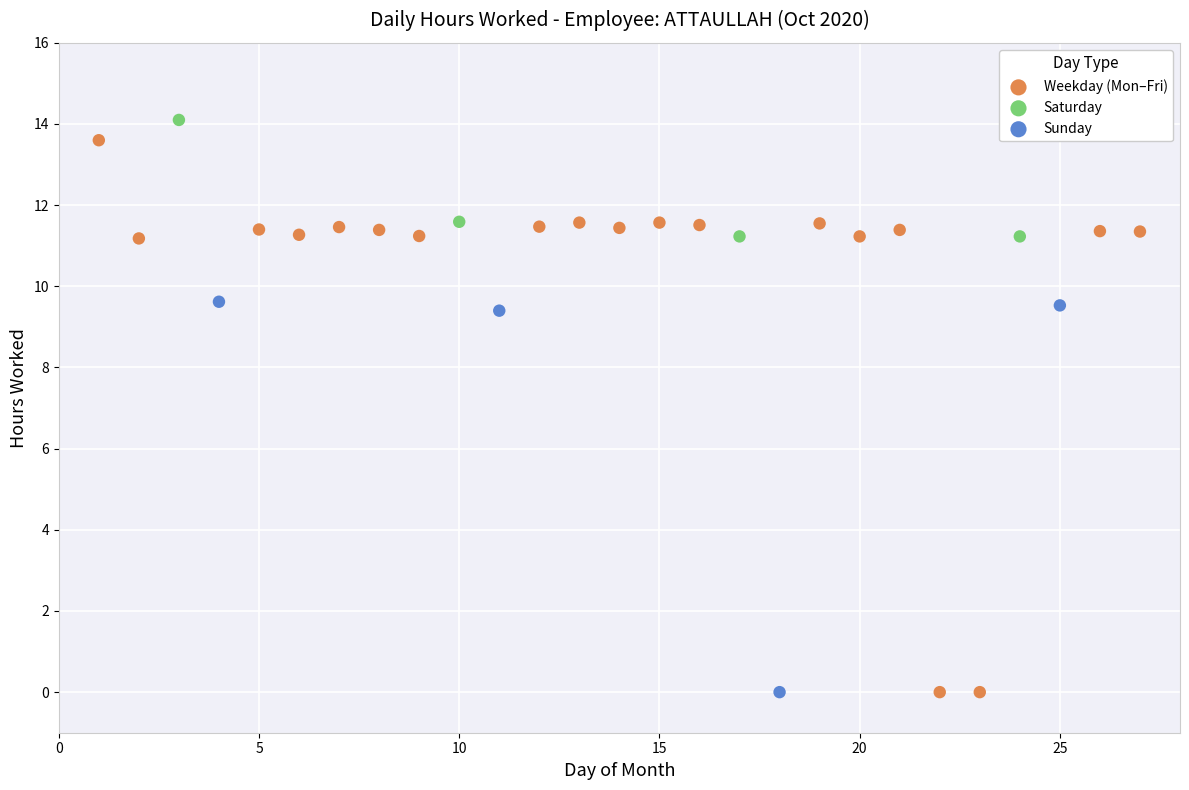

Which series reaches the maximum Y coordinate?

Saturday